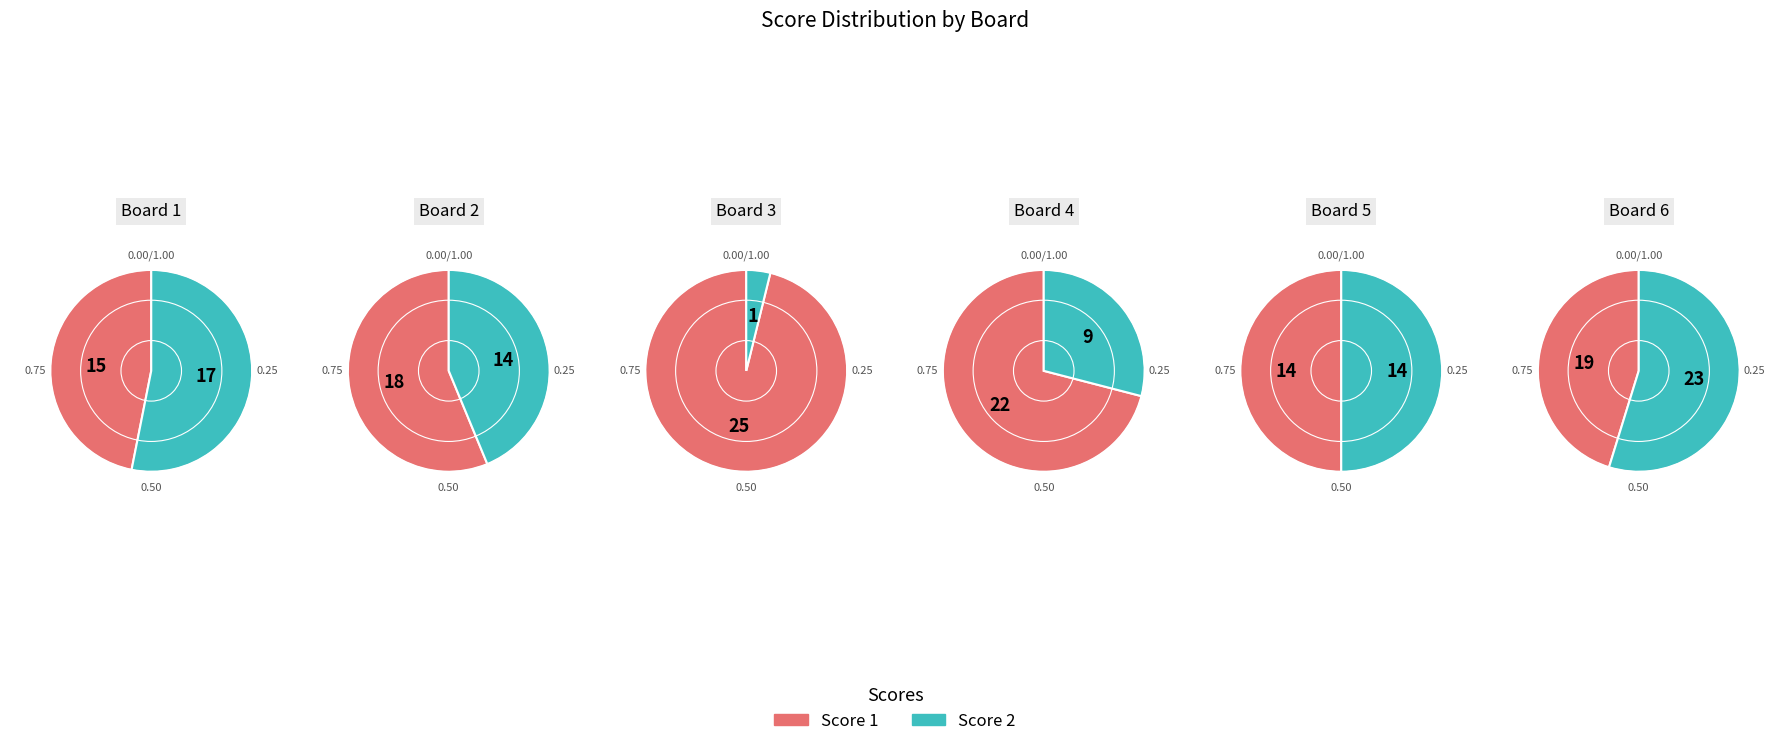

Do Board 2 and Board 5 together represent more than half of the pie?

No